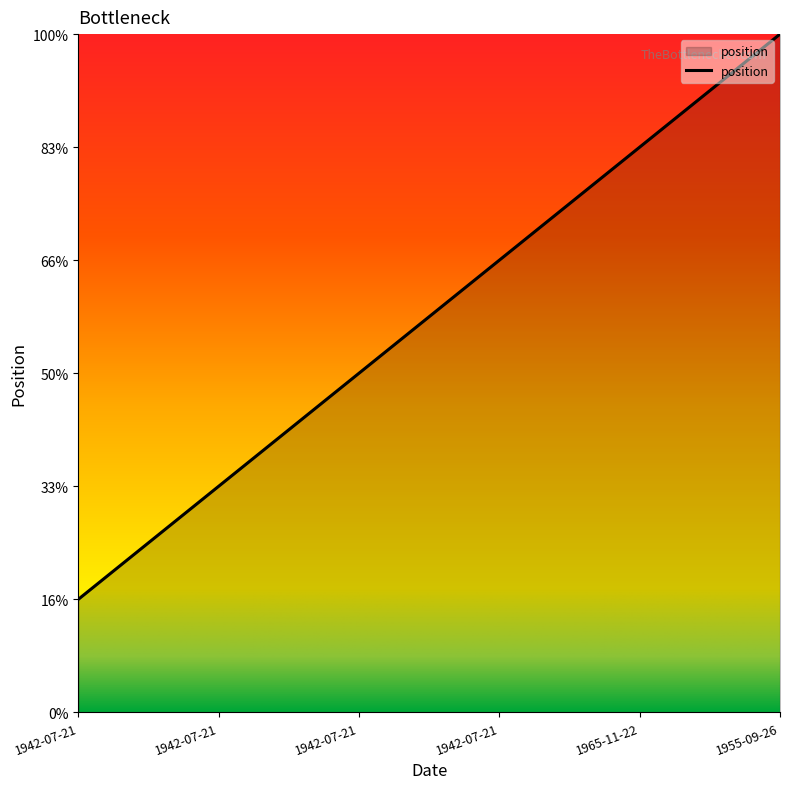

Reading left to right, extract all data points from this chart.

1942-07-21=1	1942-07-21=2	1942-07-21=3	1942-07-21=4	1965-11-22=5	1955-09-26=6